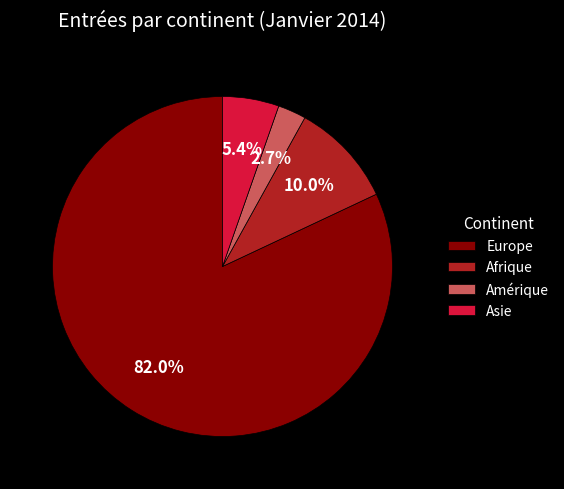

How many slices are in this pie chart?

4